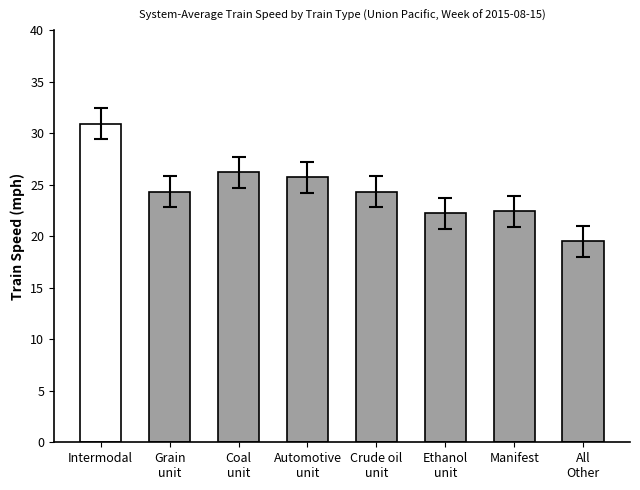

Approximately how many times larger is the value at Intermodal compared to Ethanol
unit?

1.4